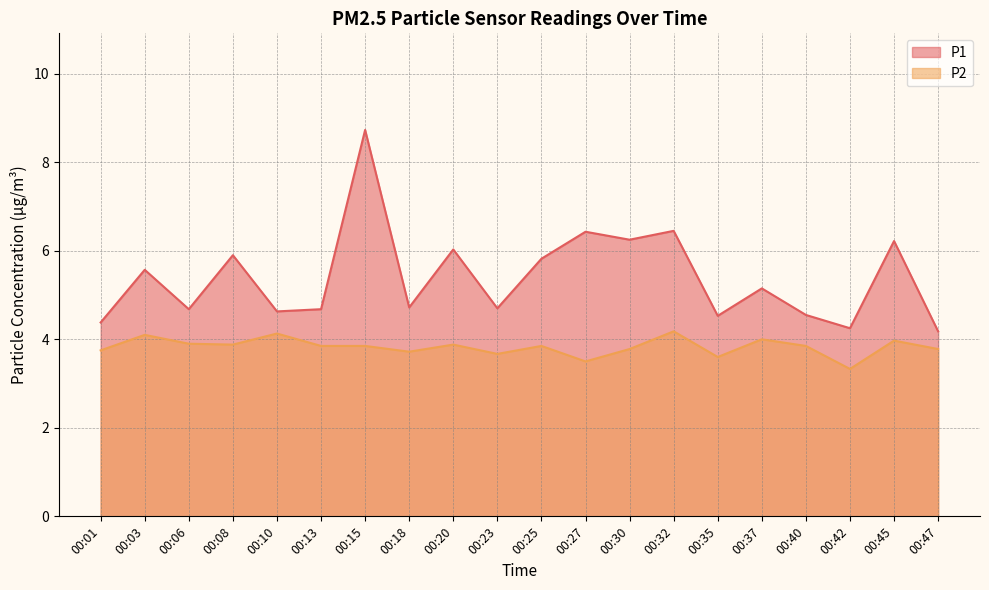

Is the value of P1 at 00:23 greater than the value of P2 at 00:47?

Yes